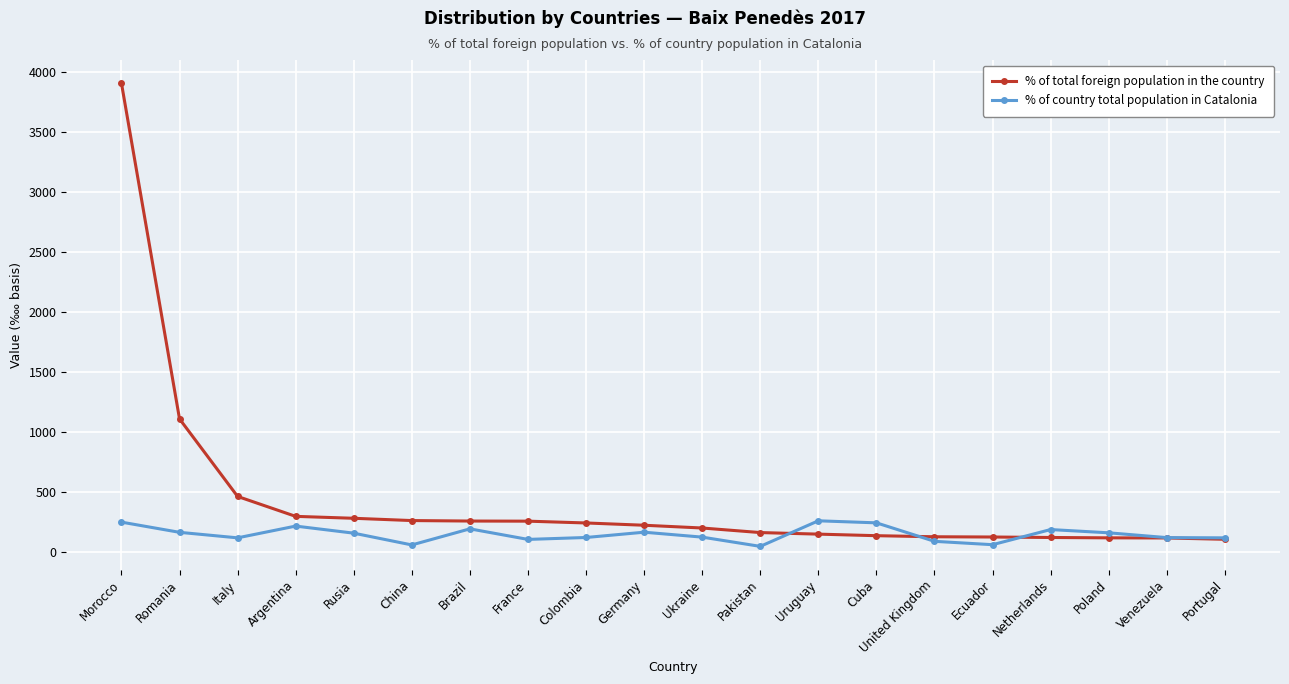

What is the spread (max minus min) of values at Italy?

345